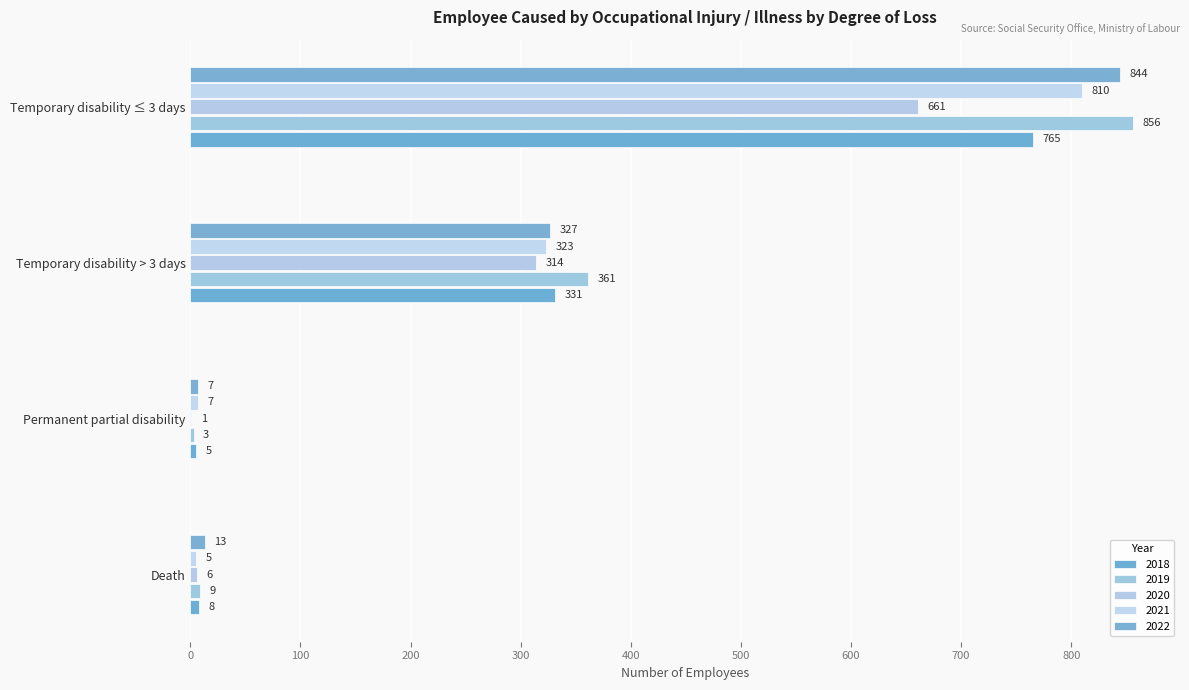

What is the difference between the 2022 values at Death and Temporary disability ≤ 3 days?

831